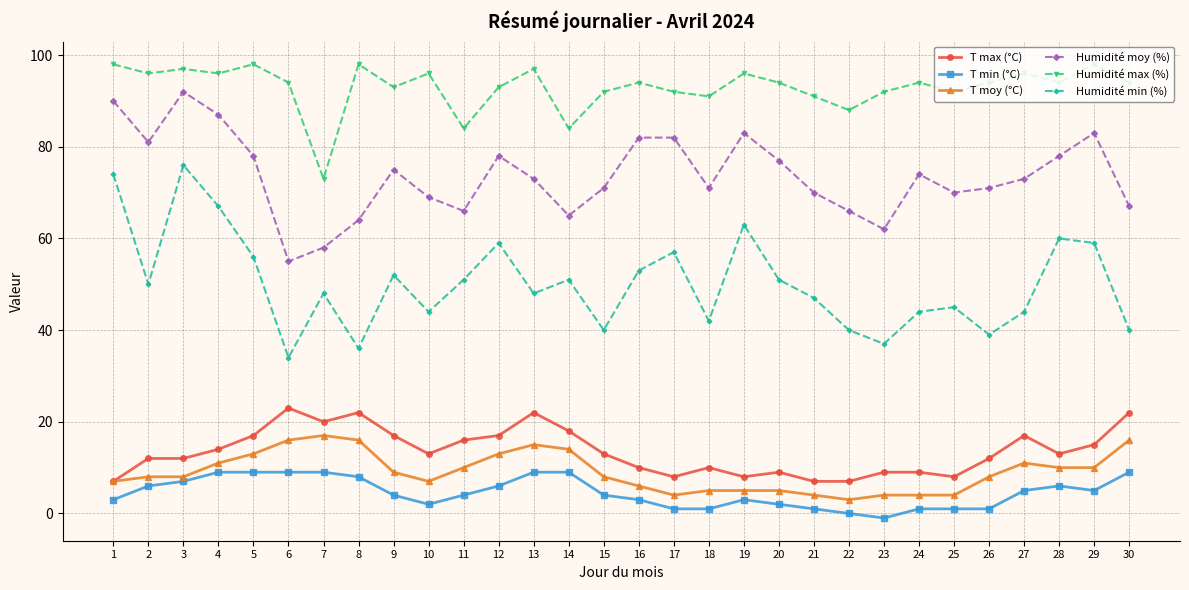

Which series has the largest total across all categories?

Humidité max (%)